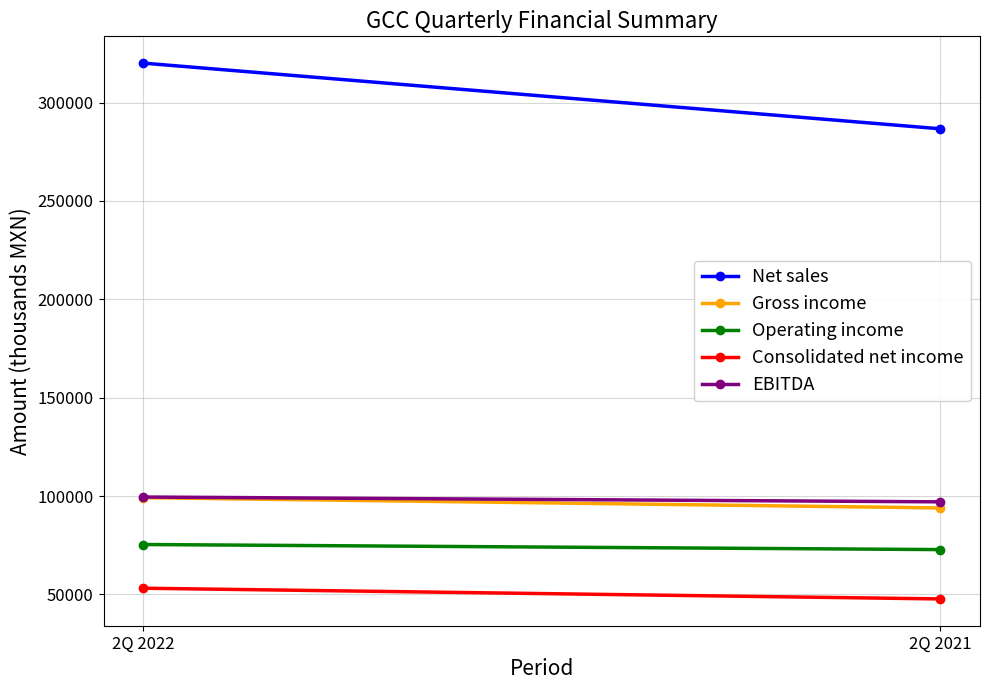

What is the minimum value for EBITDA?

97040